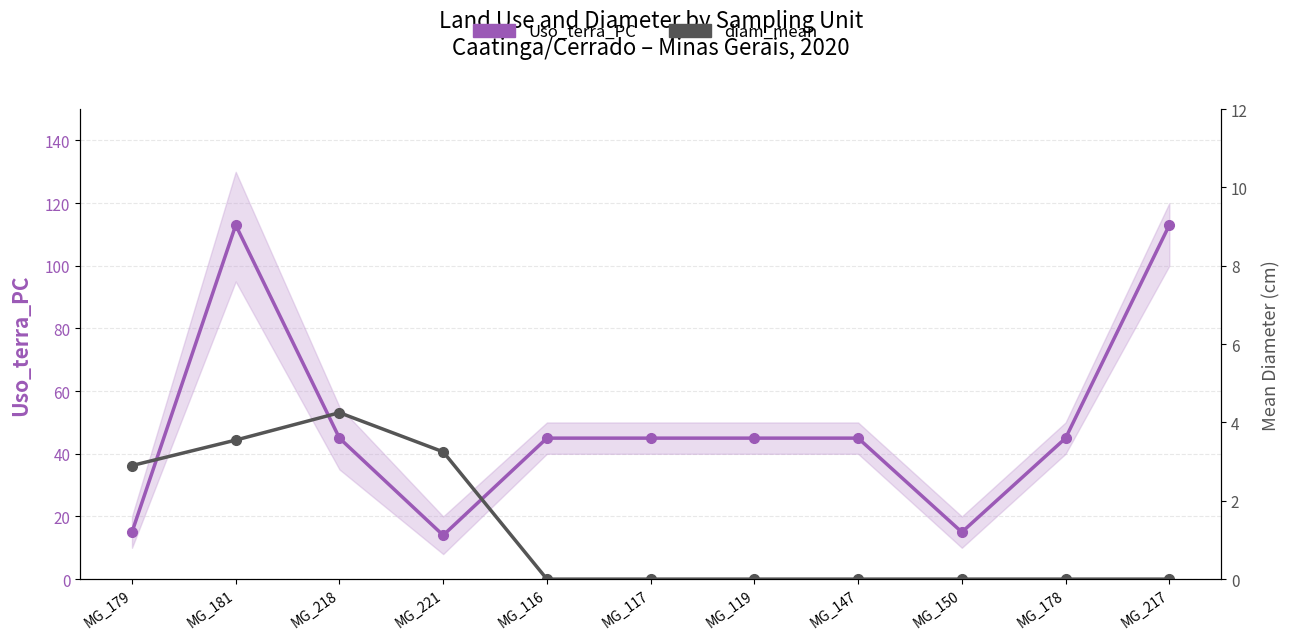

What is the approximate value of Uso_terra_PC at MG_218?

45.0